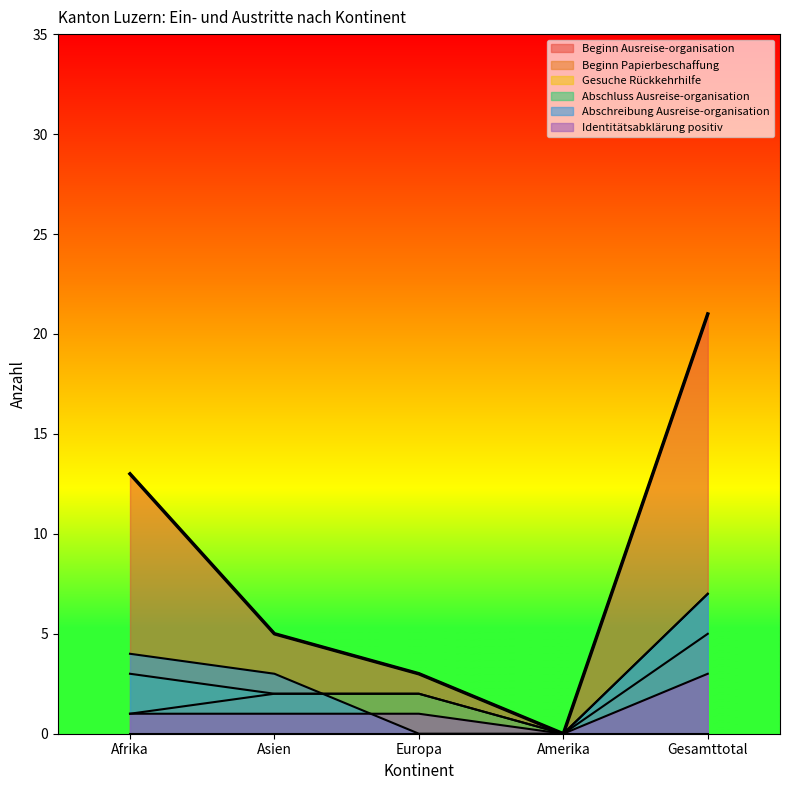

What position from the right is Asien?

4